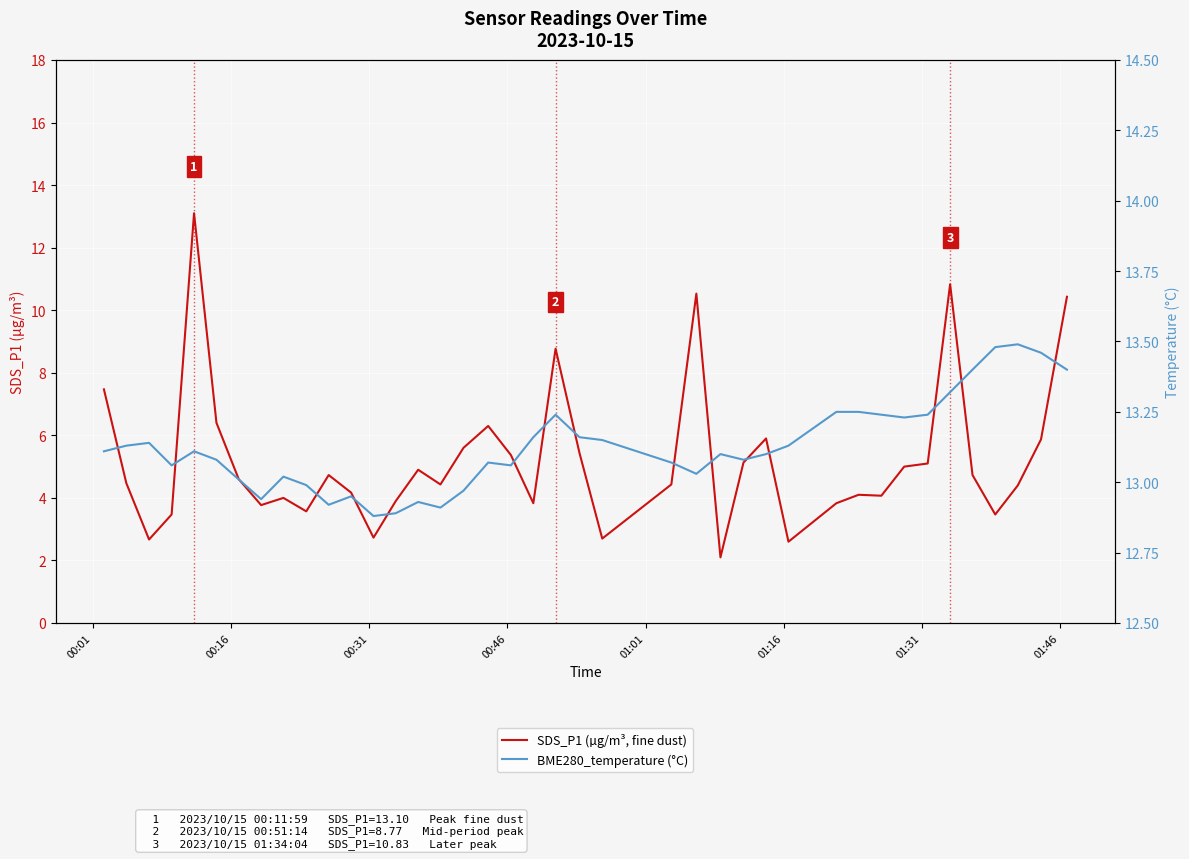

True or false: SDS_P1 (µg/m³, fine dust) has more than 2 points higher than both neighbors.

True